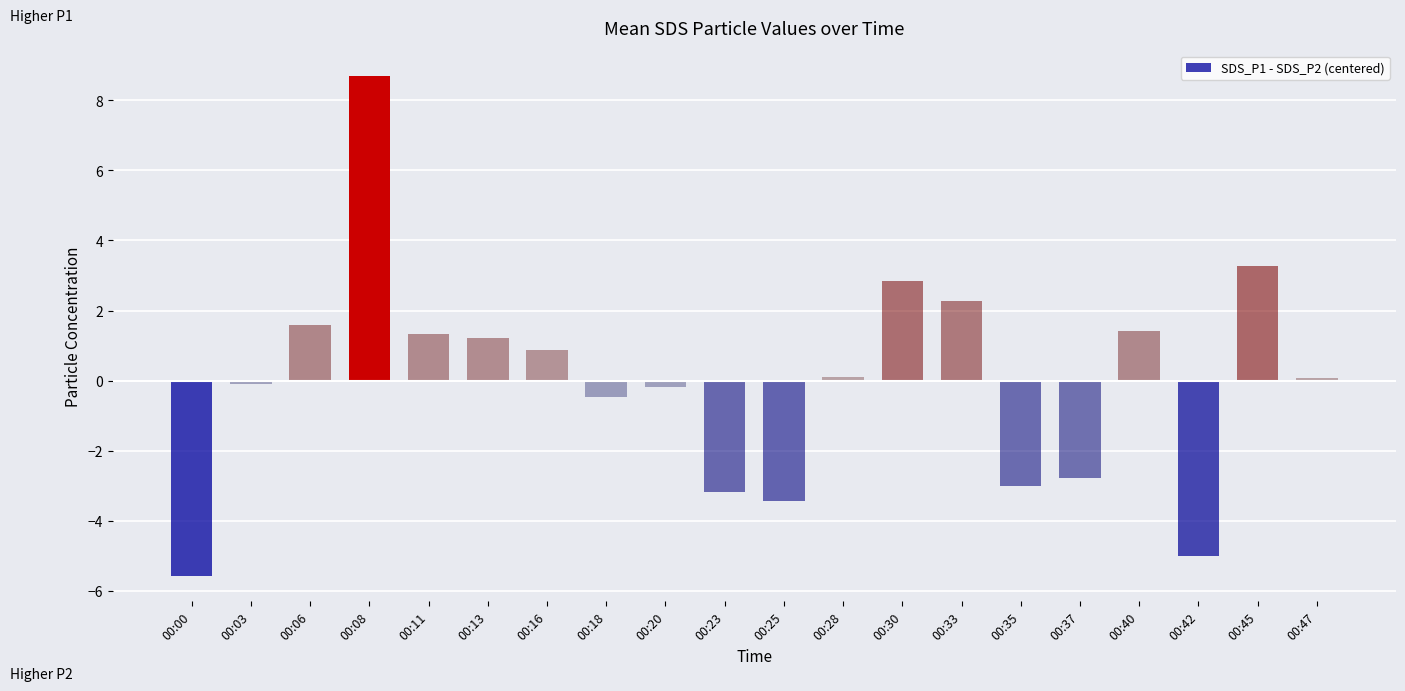

Reading left to right, what are all the values shown in this chart?

00:00=-5.6	00:03=-0.1	00:06=1.6	00:08=8.7	00:11=1.3	00:13=1.2	00:16=0.9	00:18=-0.5	00:20=-0.2	00:23=-3.2	00:25=-3.4	00:28=0.1	00:30=2.8	00:33=2.3	00:35=-3.0	00:37=-2.8	00:40=1.4	00:42=-5.0	00:45=3.3	00:47=0.1